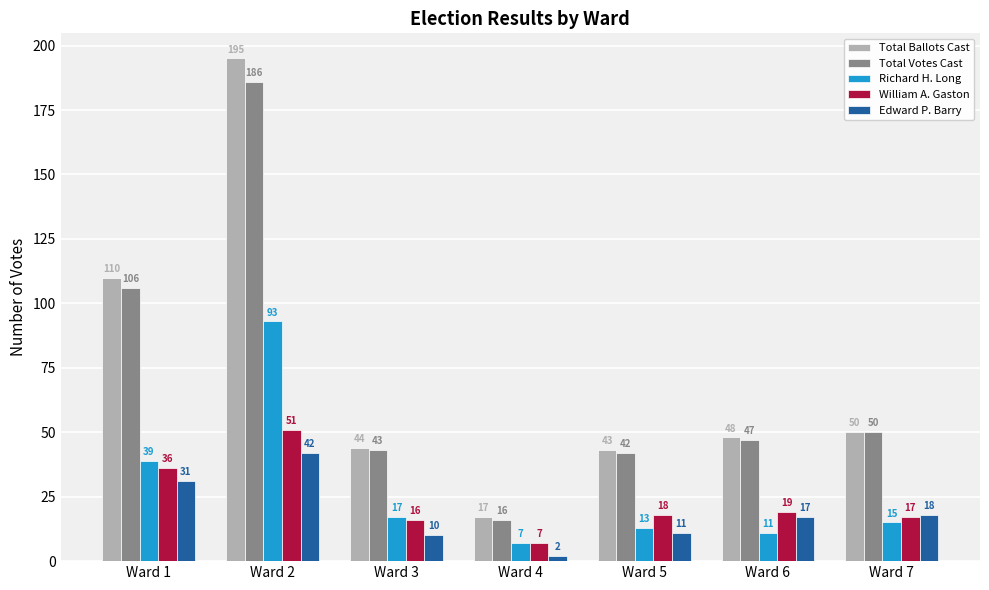

What is the total value across all series at Ward 6?

142